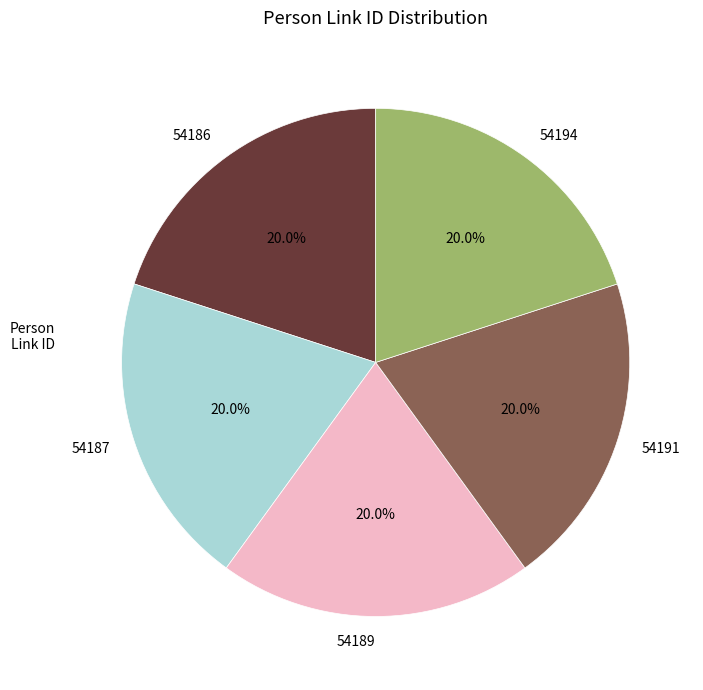

To the nearest percent, what portion does 54191 represent?

20%